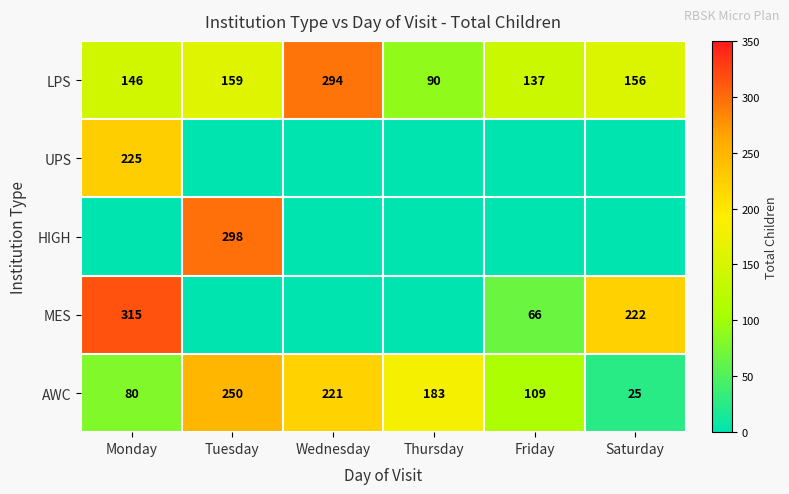

Rank the categories by AWC value from highest to lowest.

Tuesday, Wednesday, Thursday, Friday, Monday, Saturday